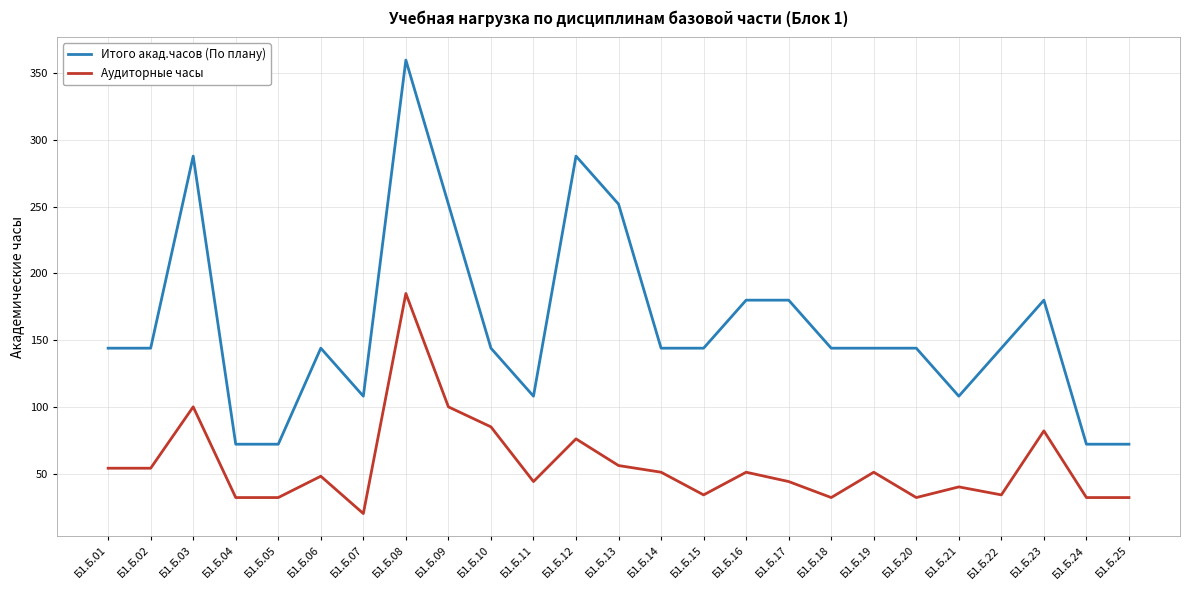

The Итого акад.часов (По плану) series shows 58 at Б1.Б.22. True or false?

False